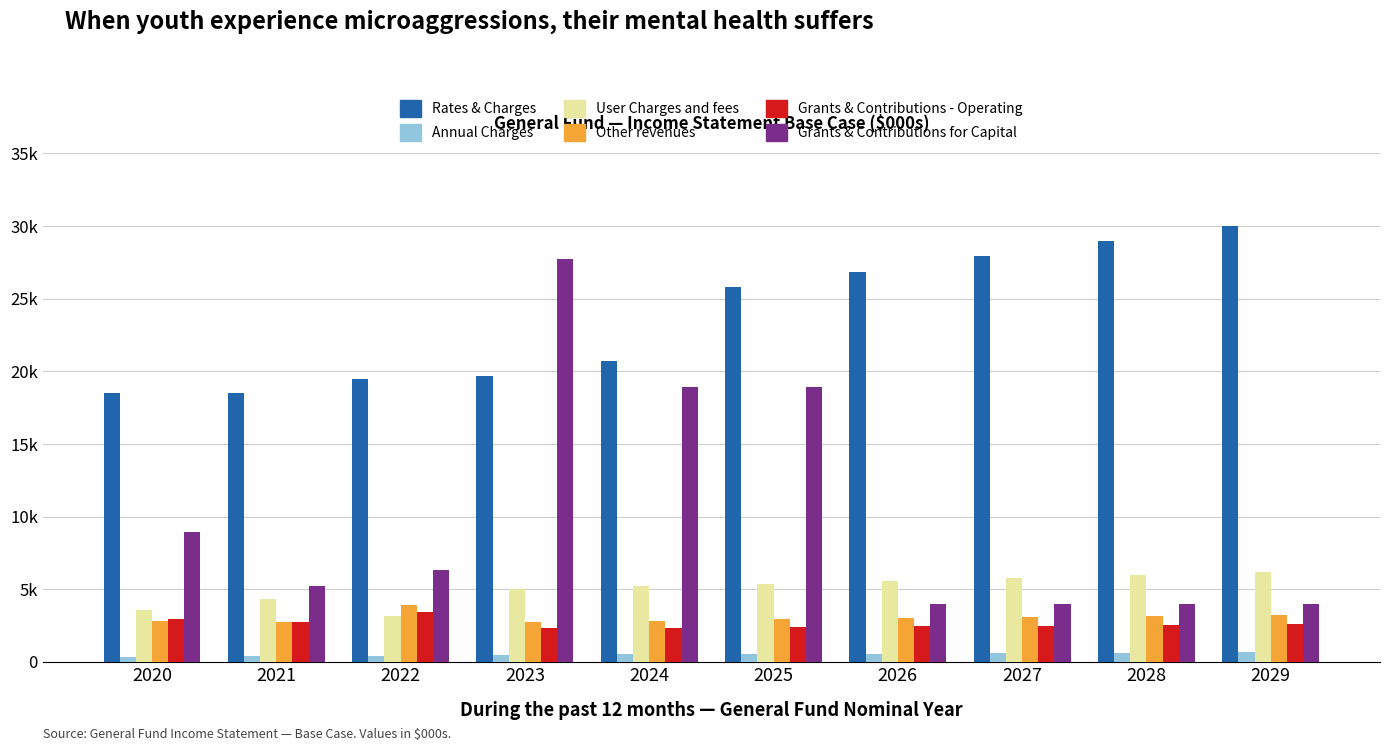

Are the bars grouped side by side (vs. stacked)?

Yes